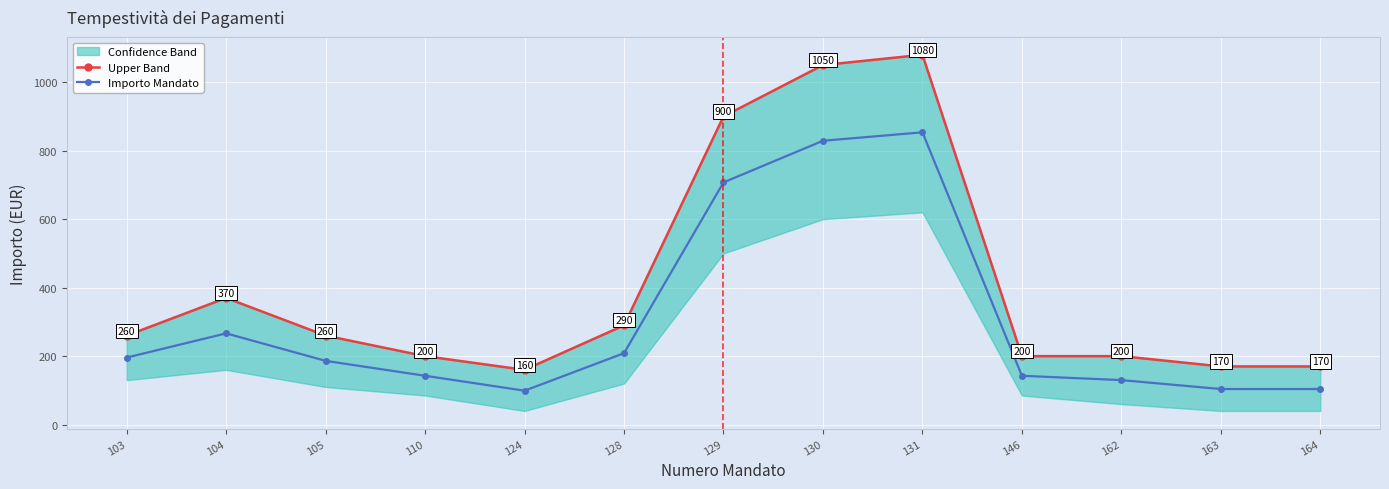

What is the sum of all Importo Mandato values?

3969.8